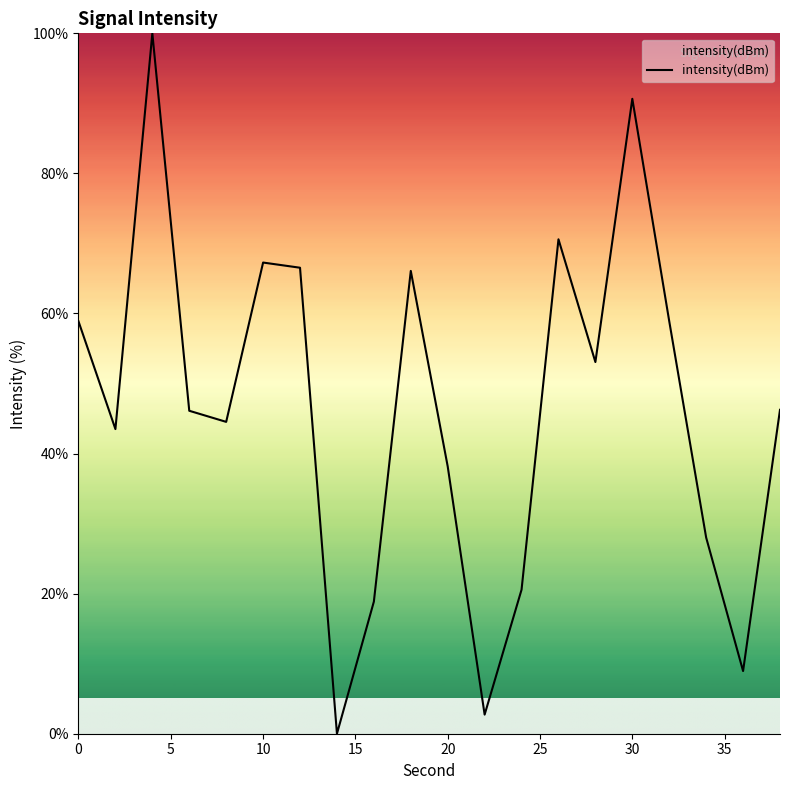

What is the maximum value shown in the chart?

100.0